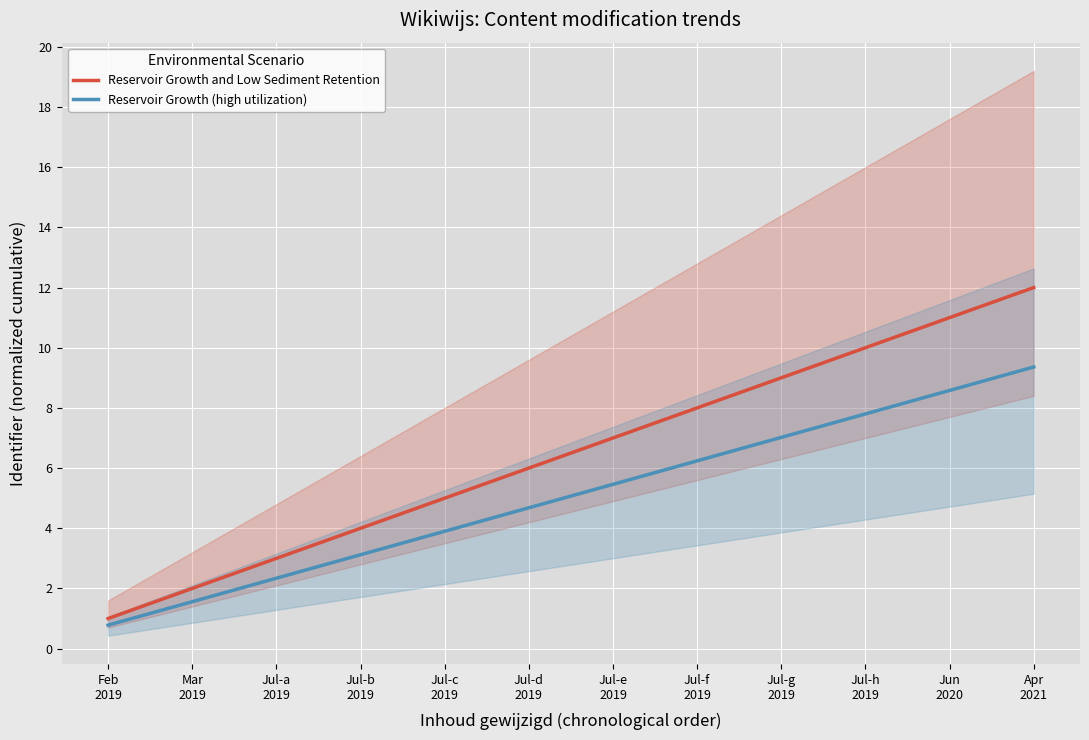

What is the label of the 12th point from the left?

Apr
2021